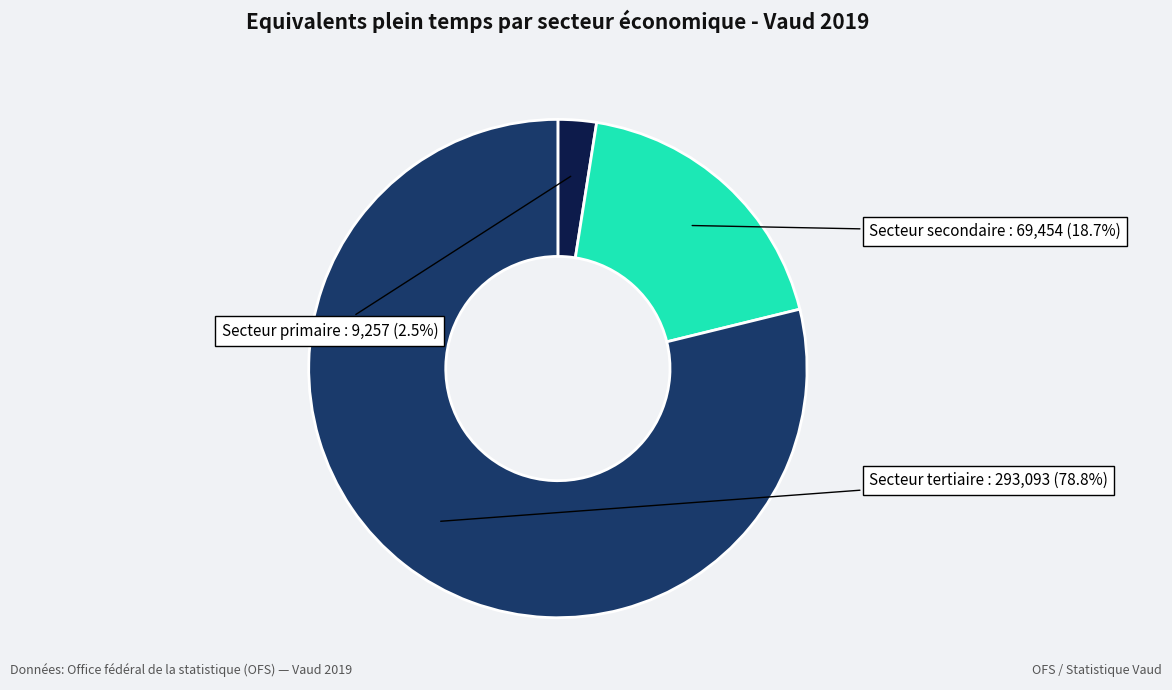

Does any single category account for the majority?

Yes